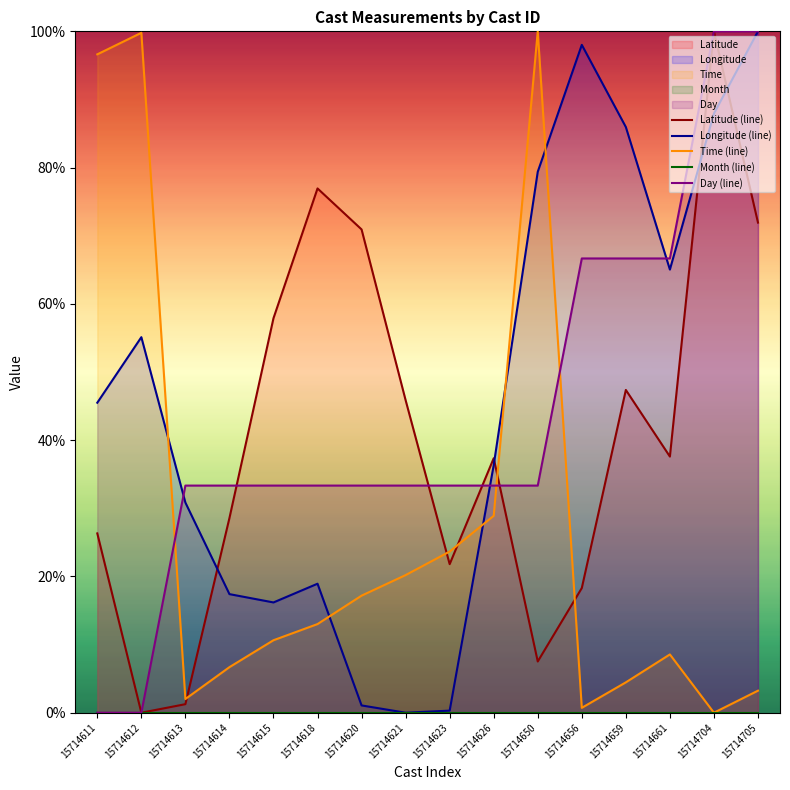

True or false: Longitude (line) and Day (line) intersect in this chart.

True